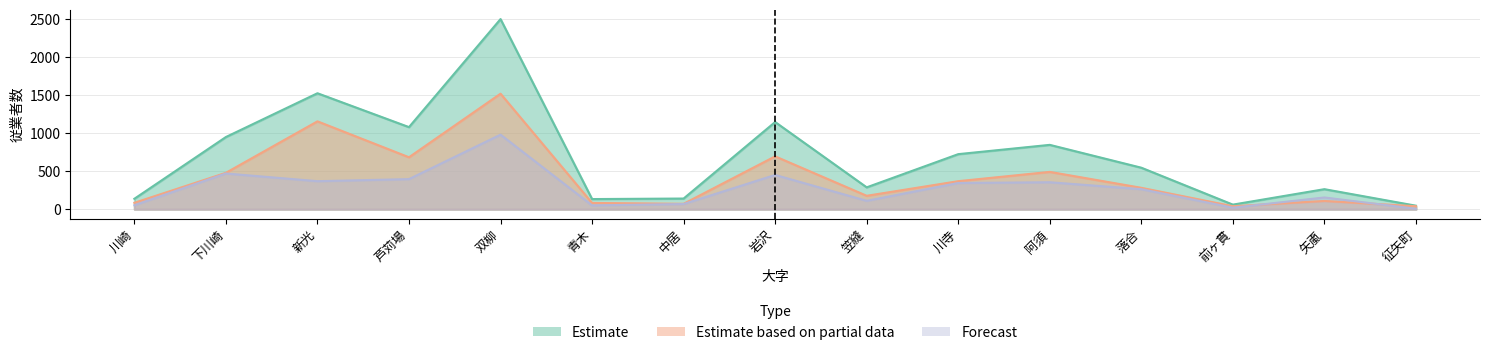

Which series has the largest range (max minus min)?

Estimate